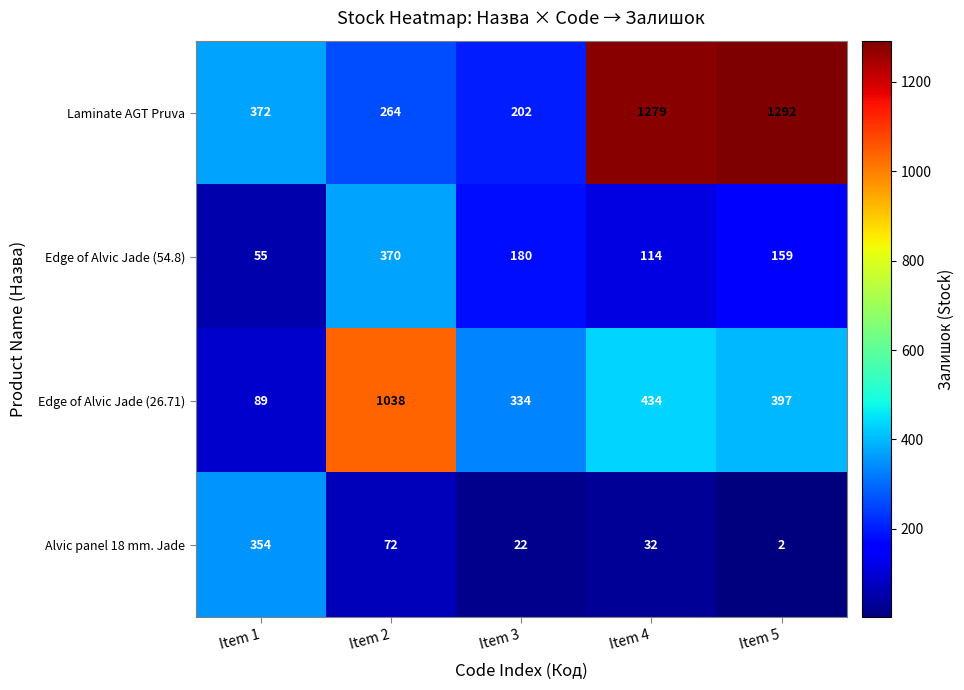

What is the average value of the Edge of Alvic Jade (26.71) series?

458